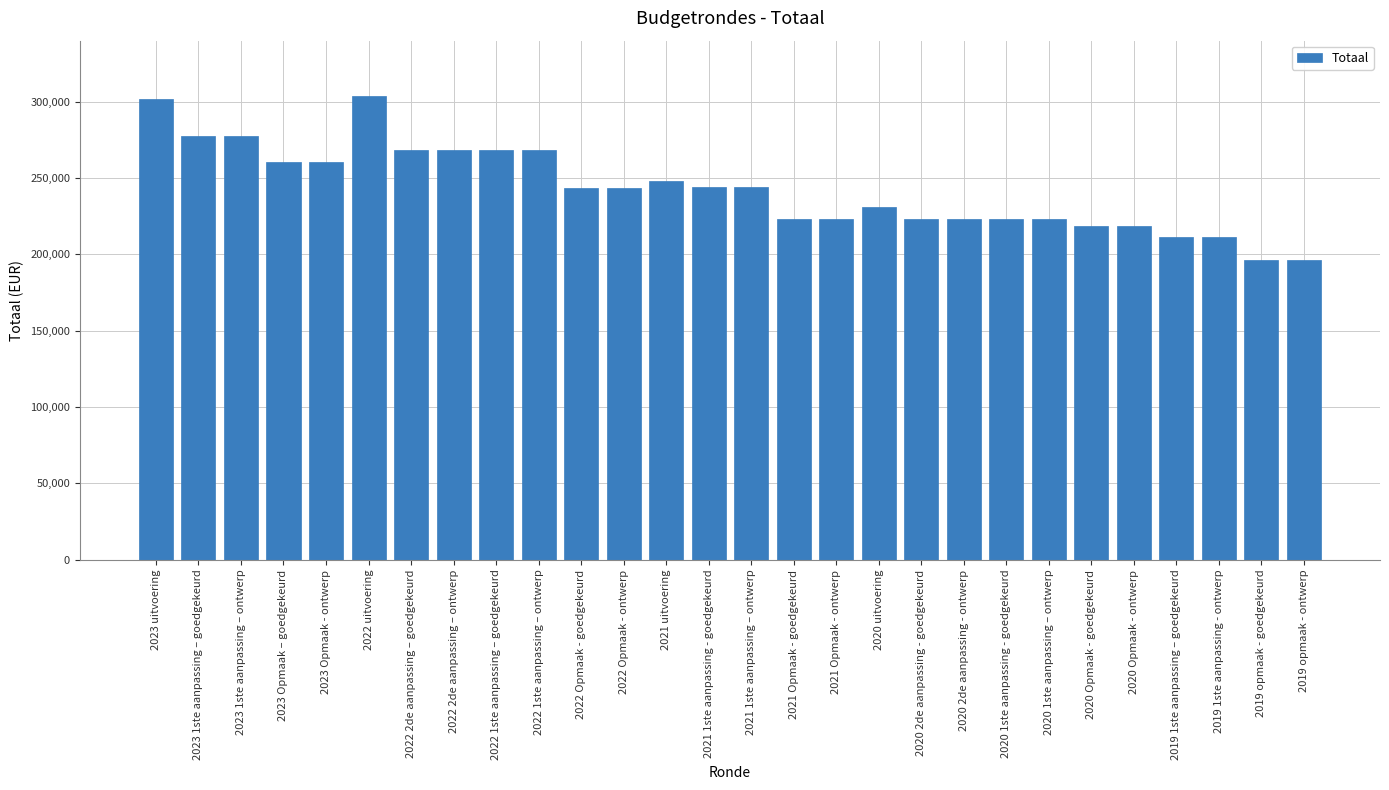

What is the greatest value displayed?

303450